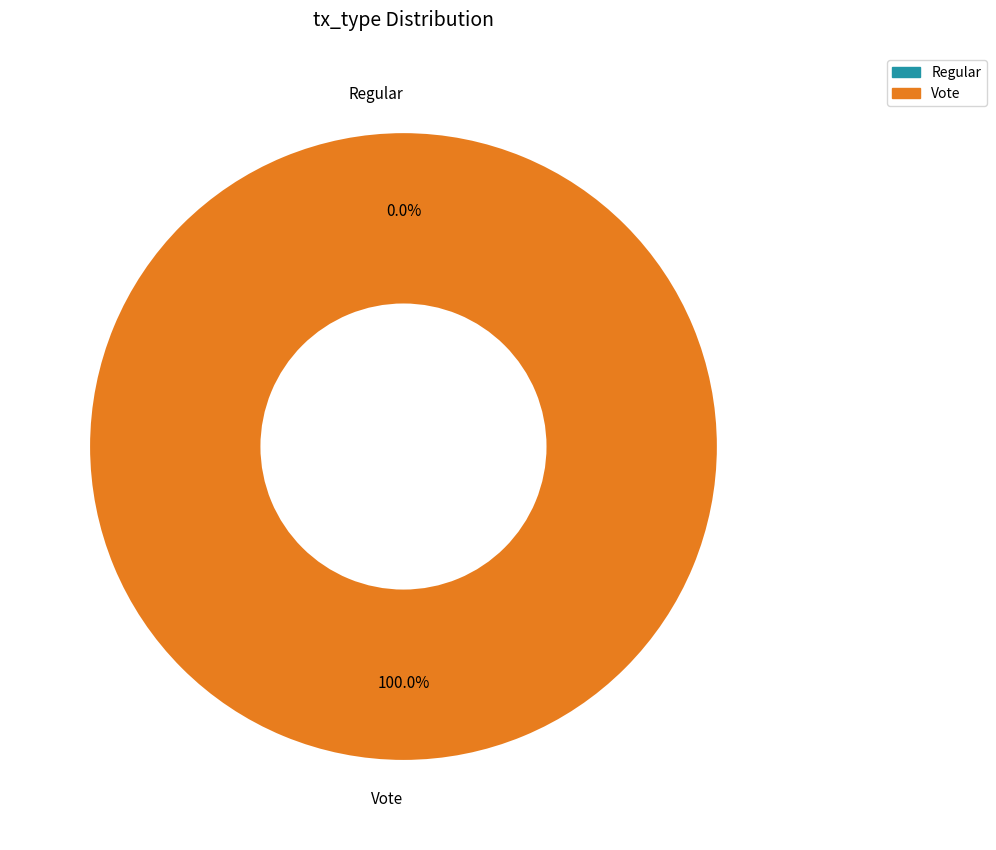

To the nearest percent, what percentage of the pie is Vote?

100%